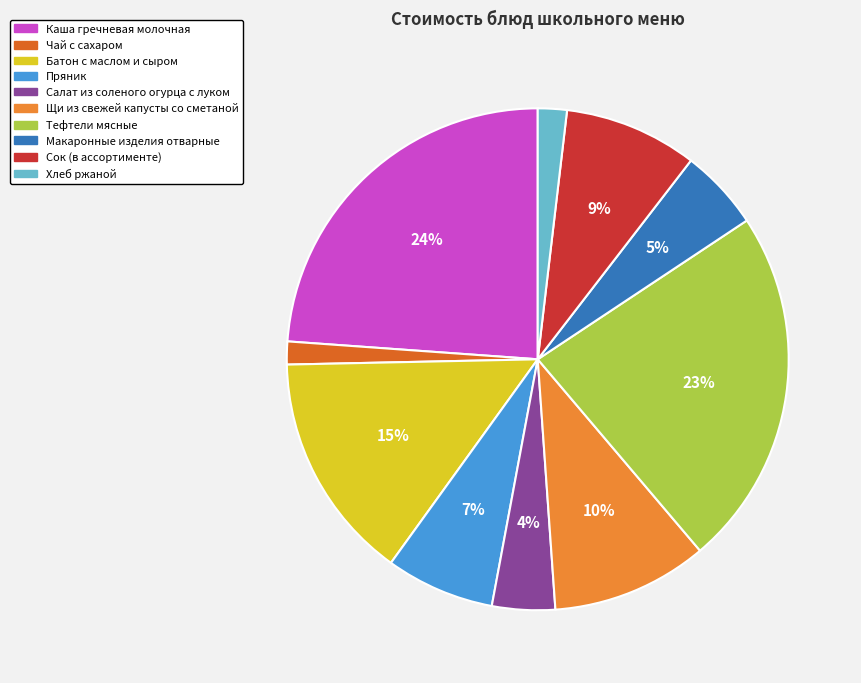

Between Батон с маслом и сыром and Салат из соленого огурца с луком, which is larger?

Батон с маслом и сыром